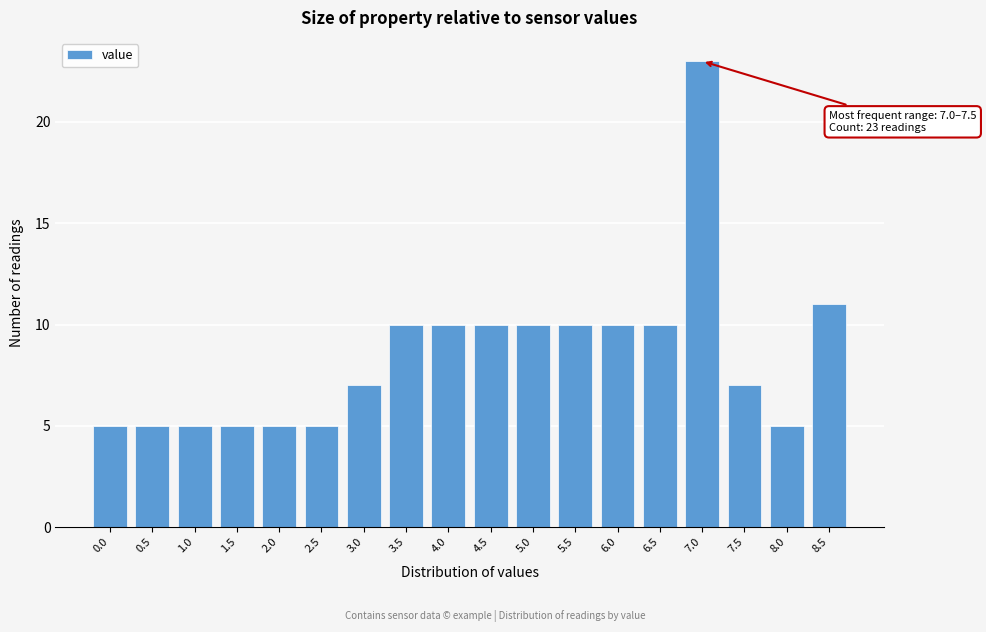

Reading left to right, what are all the values shown in this chart?

0.0=5	0.5=5	1.0=5	1.5=5	2.0=5	2.5=5	3.0=7	3.5=10	4.0=10	4.5=10	5.0=10	5.5=10	6.0=10	6.5=10	7.0=23	7.5=7	8.0=5	8.5=11